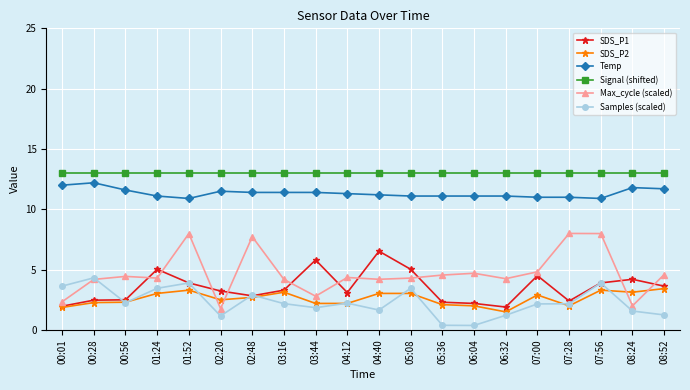

What is the label of the 20th point from the left?

08:52